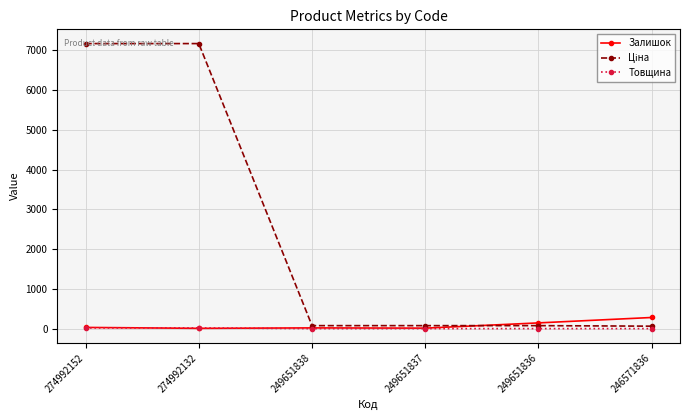

True or false: Товщина has more than 2 interior local peaks.

False